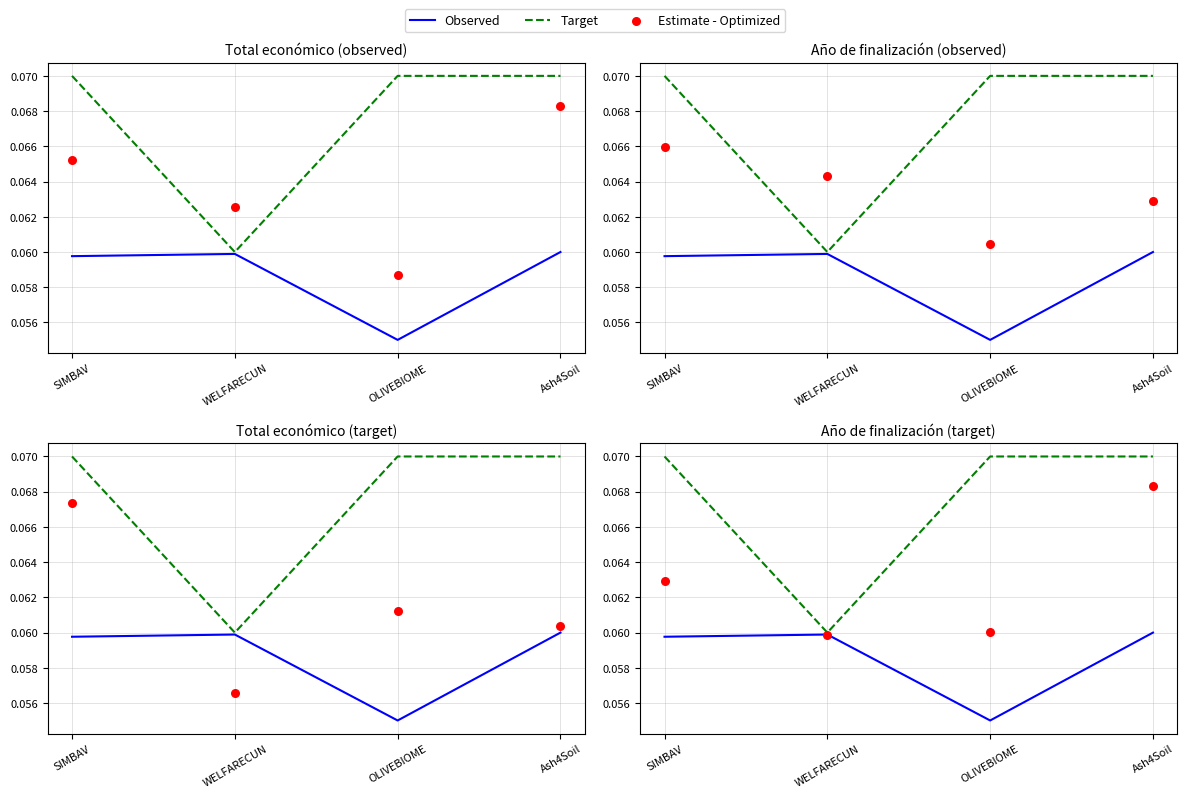

What are all the series names shown in the legend?

Observed, Target, Estimate - Optimized